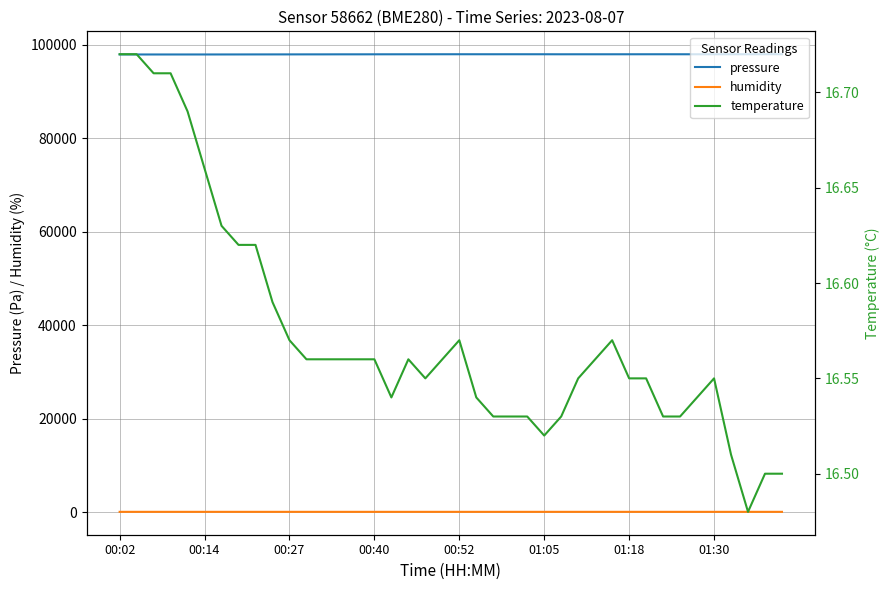

How many interior local peaks does the pressure series have?

7